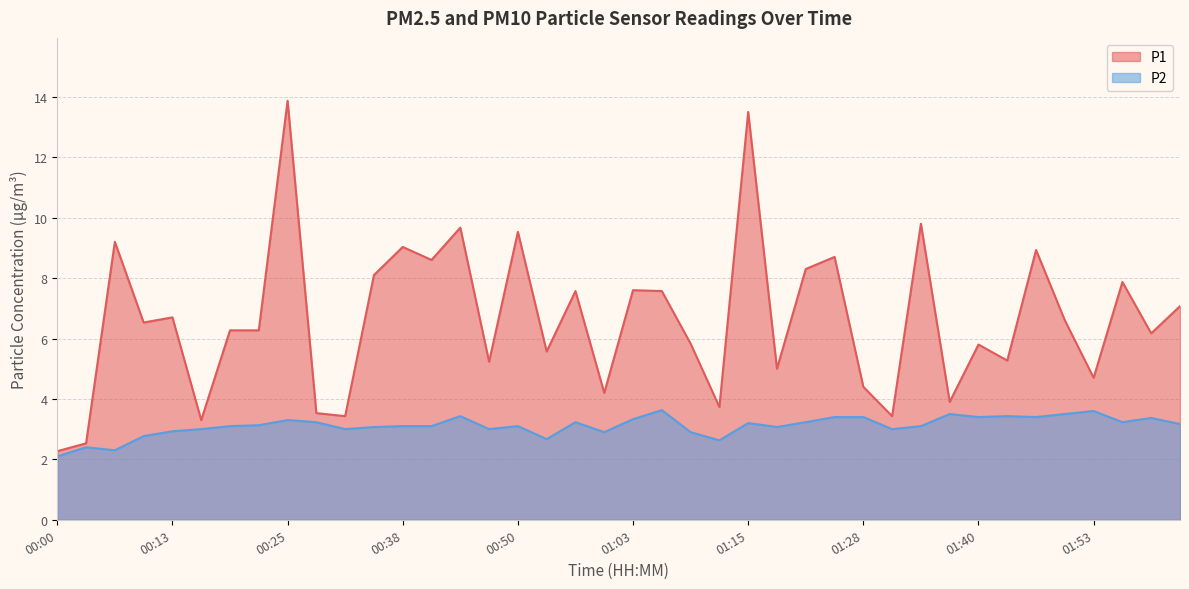

What is the greatest value displayed?

13.9